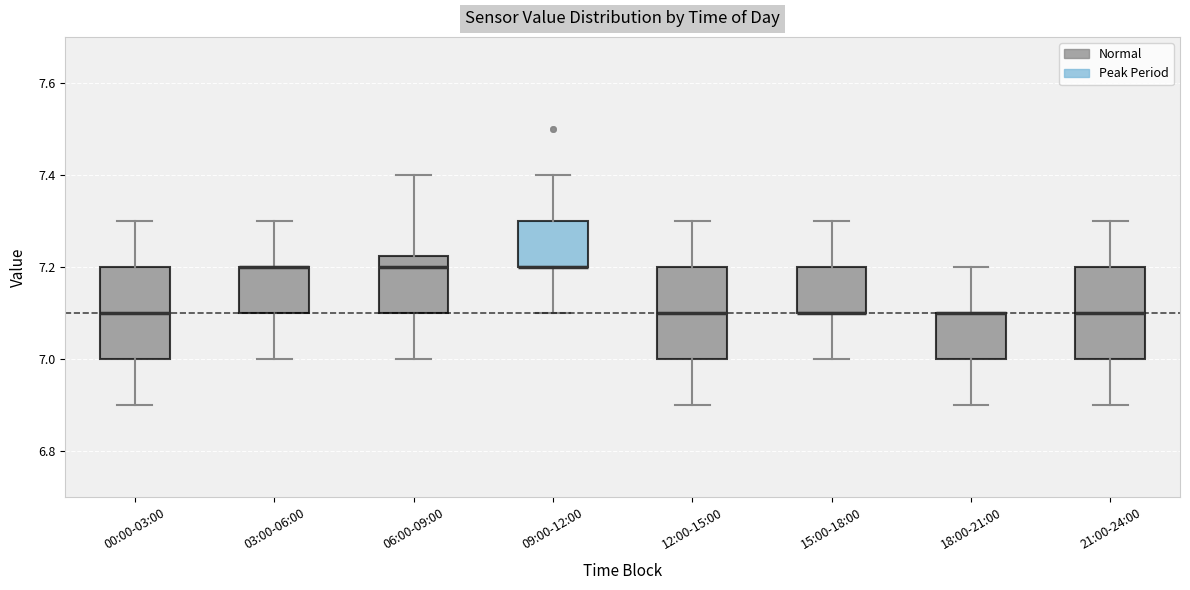

Reading left to right, transcribe this box plot: for each box, give where its median line is, the range the box spans, and where its two whiskers end, as read against the y-axis. The values are not printed on the chart, so give them approximately, as read against the axis.

00:00-03:00: median 7.10, box 7.00 to 7.20, whiskers 6.90 to 7.30
03:00-06:00: median 7.20 (drawn on the box's upper edge), box 7.10 to 7.20, whiskers 7.00 to 7.30
06:00-09:00: median 7.20, box 7.10 to 7.22, whiskers 7.00 to 7.40
09:00-12:00: median 7.20 (drawn on the box's lower edge), box 7.20 to 7.30, whiskers 7.10 to 7.40
12:00-15:00: median 7.10, box 7.00 to 7.20, whiskers 6.90 to 7.30
15:00-18:00: median 7.10 (drawn on the box's lower edge), box 7.10 to 7.20, whiskers 7.00 to 7.30
18:00-21:00: median 7.10 (drawn on the box's upper edge), box 7.00 to 7.10, whiskers 6.90 to 7.20
21:00-24:00: median 7.10, box 7.00 to 7.20, whiskers 6.90 to 7.30